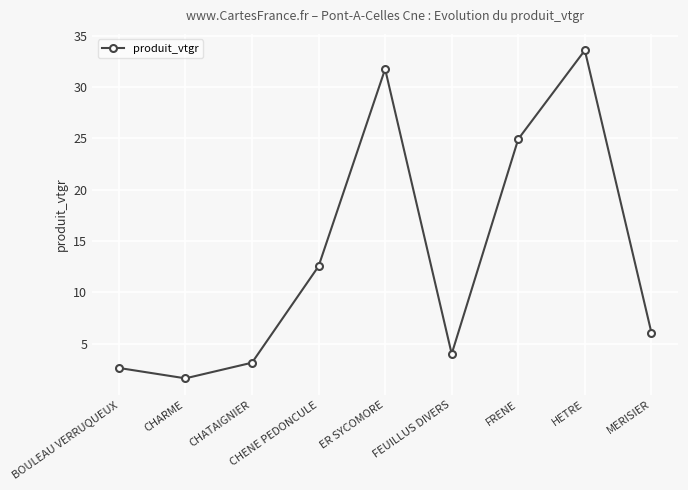

How many points are higher than both their immediate neighbors (excluding endpoints)?

2